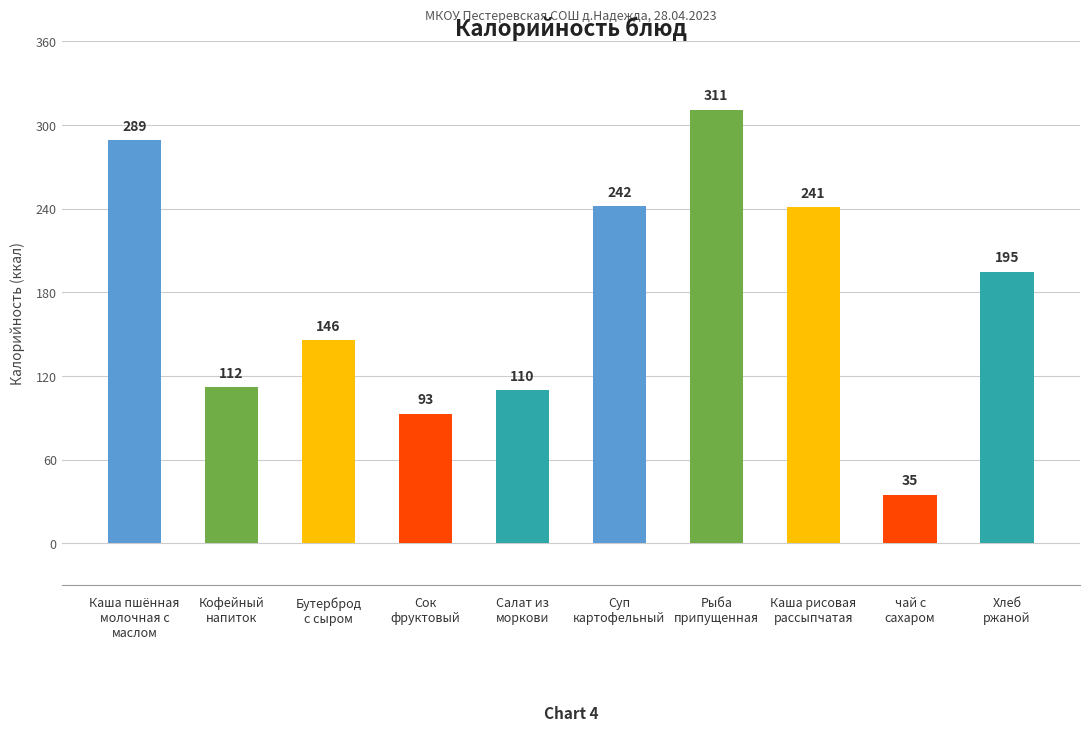

List the labels in order of value, smallest first.

чай с
сахаром, Сок
фруктовый, Салат из
моркови, Кофейный
напиток, Бутерброд
с сыром, Хлеб
ржаной, Каша рисовая
рассыпчатая, Суп
картофельный, Каша пшённая
молочная с
маслом, Рыба
припущенная